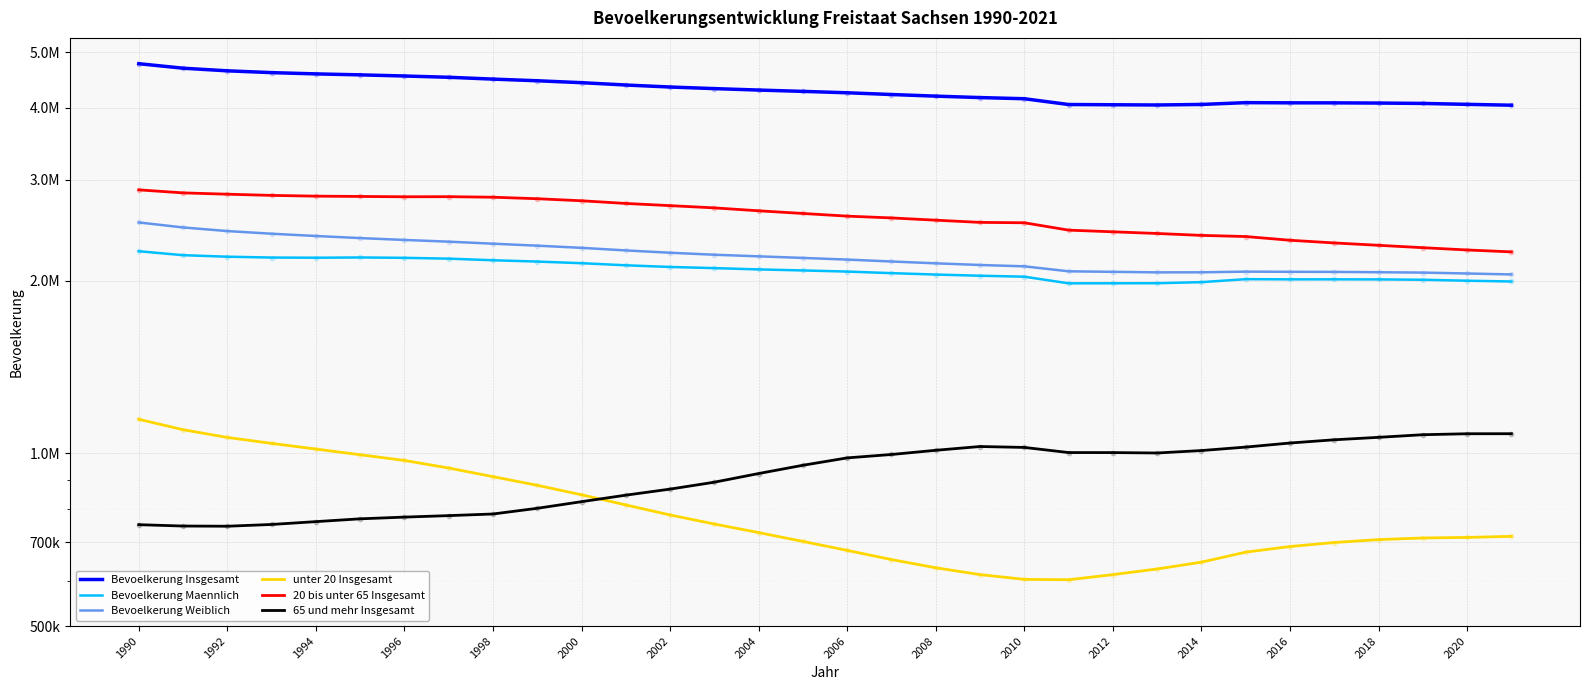

Which series has the widest spread of Y values?

Bevoelkerung Insgesamt